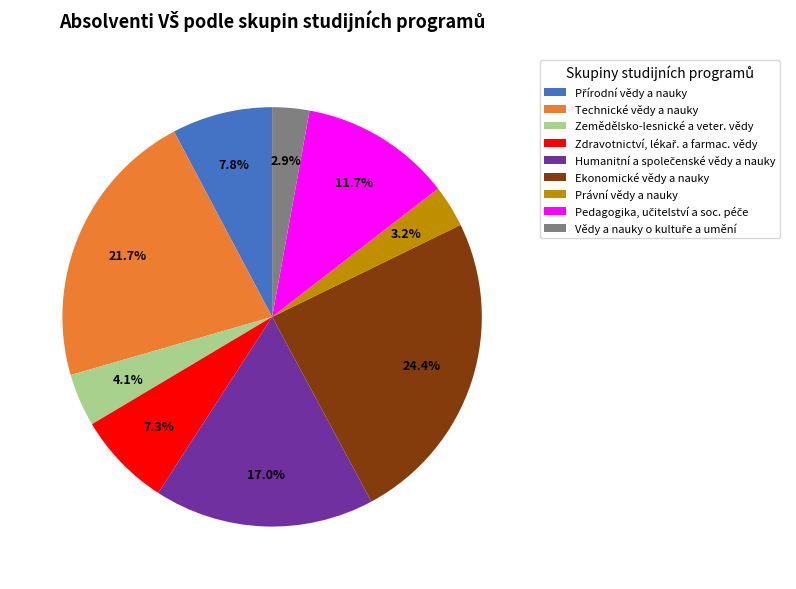

Approximately how many times larger is the value at Právní vědy a nauky compared to Zemědělsko-lesnické a veter. vědy?

0.8